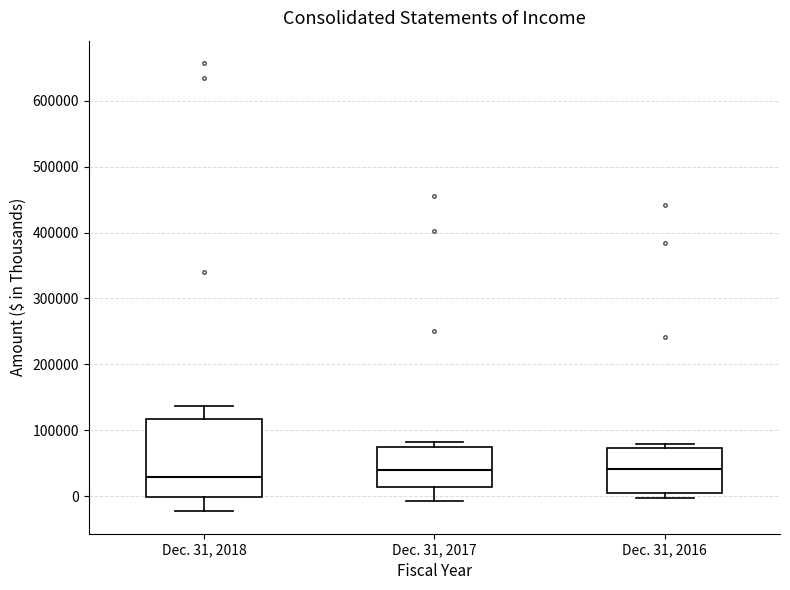

Comparing the boxes themselves (not the whiskers), which one is the tallest?

Dec. 31, 2018